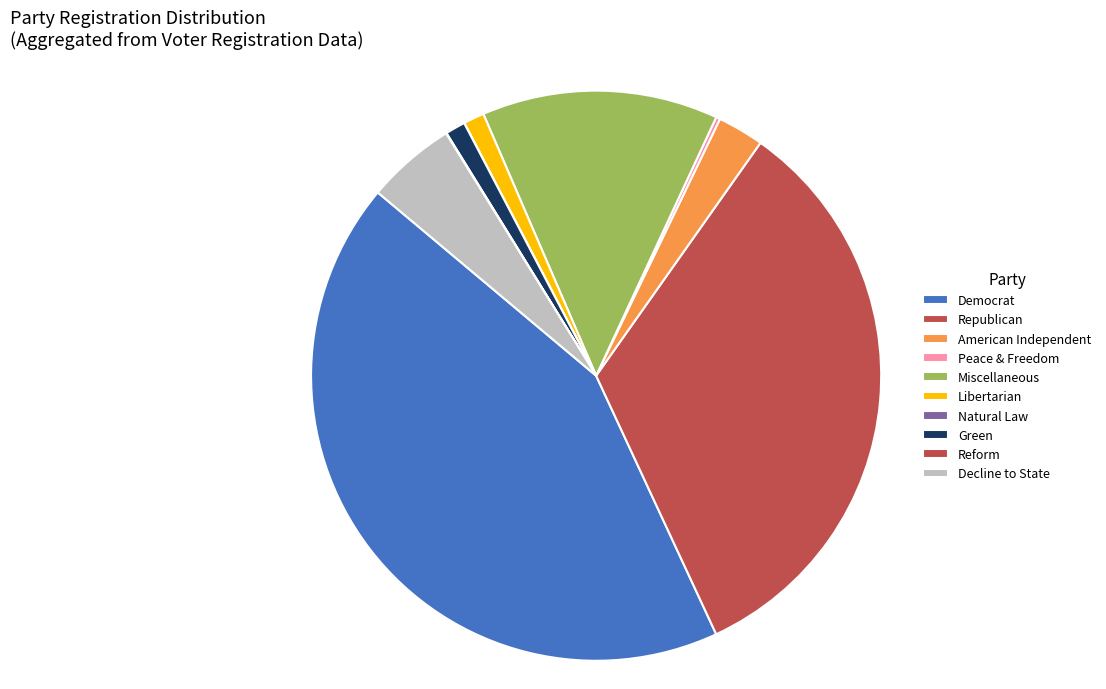

Does any single category account for the majority?

No